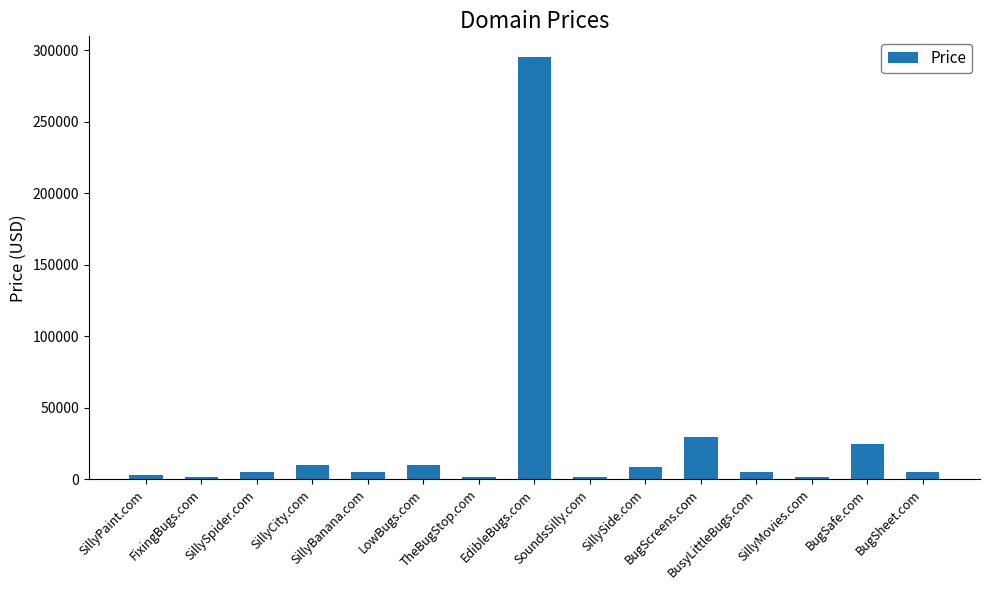

Count the number of categories in the chart.

15